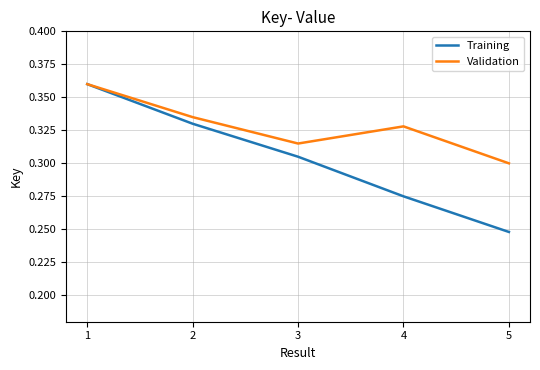

True or false: Validation and Training cross at least once.

False